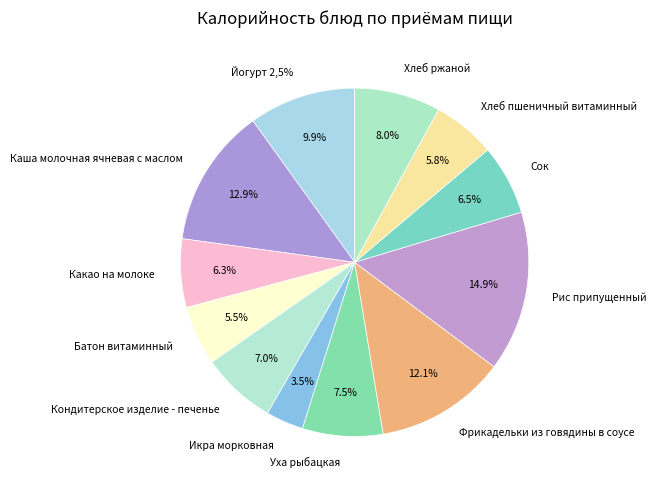

The Рис припущенный slice represents 10% of the pie. True or false?

False